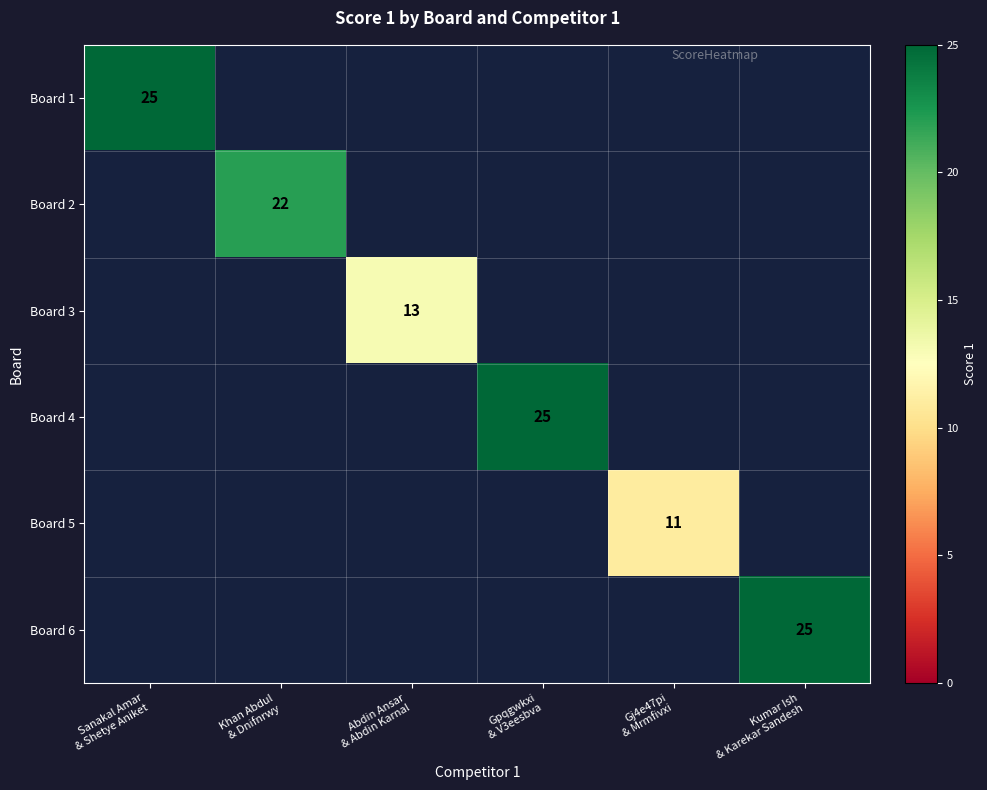

At Kumar Ish & Karekar Sandesh, list the series in order from smallest to largest.

Board 1, Board 2, Board 3, Board 4, Board 5, Board 6